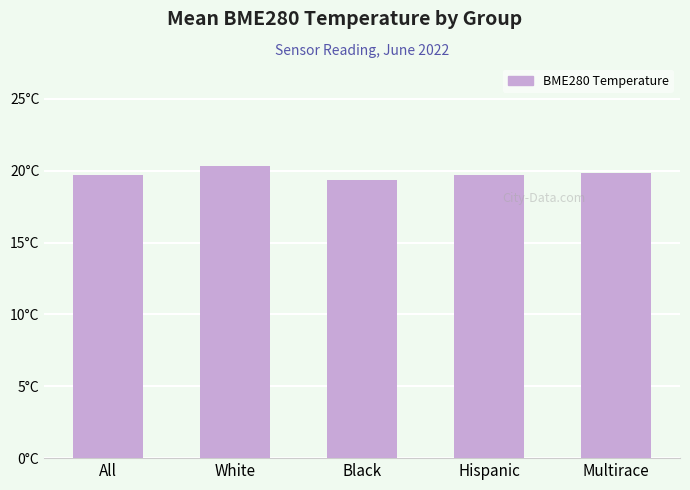

How many values are between 19 and 20?

4